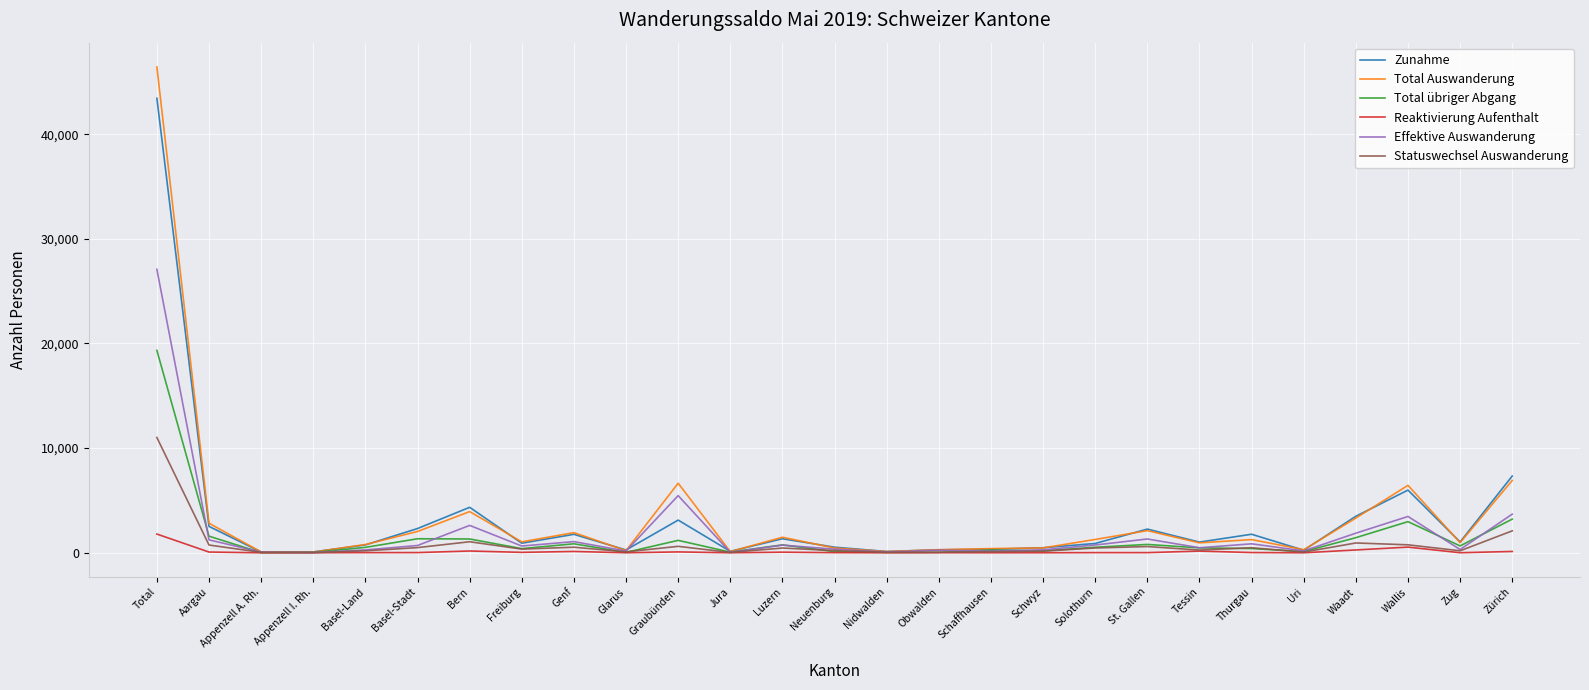

Which series changed the most between St. Gallen and Wallis?

Total Auswanderung